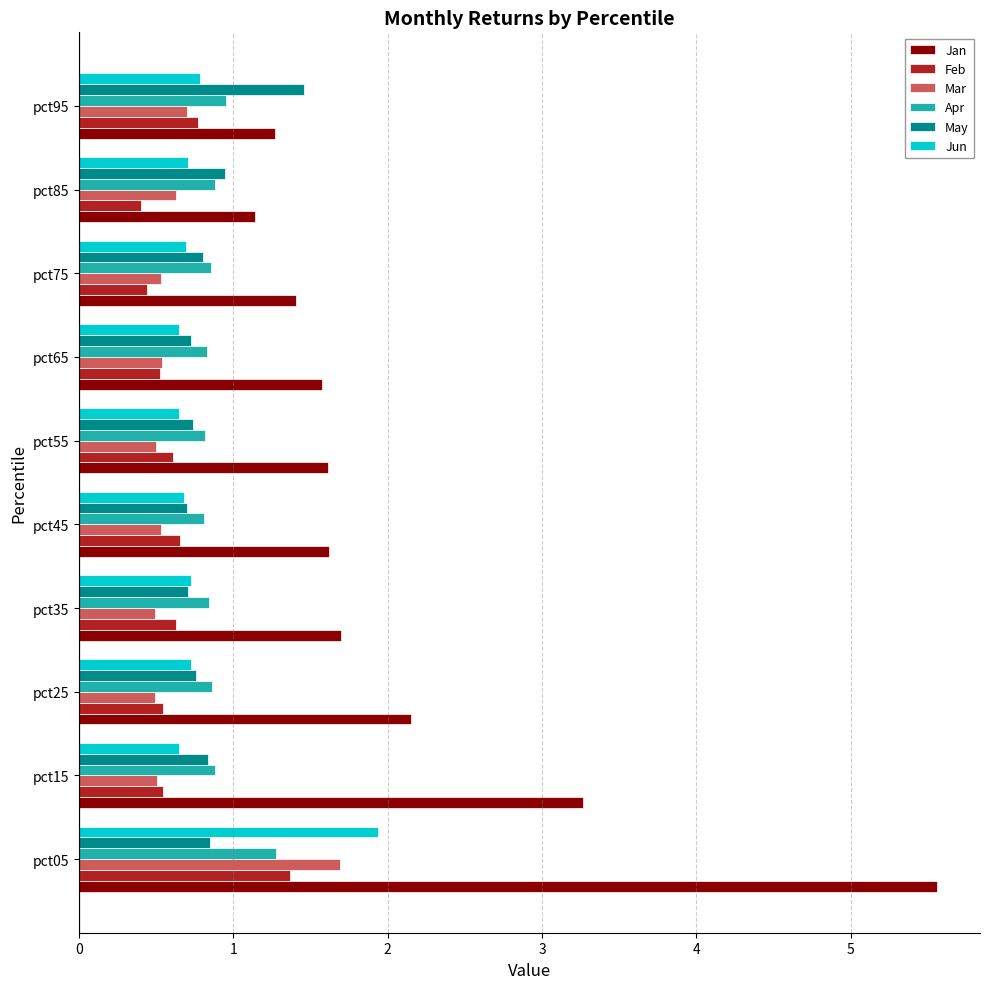

What value does the Feb series have at pct65?

0.5